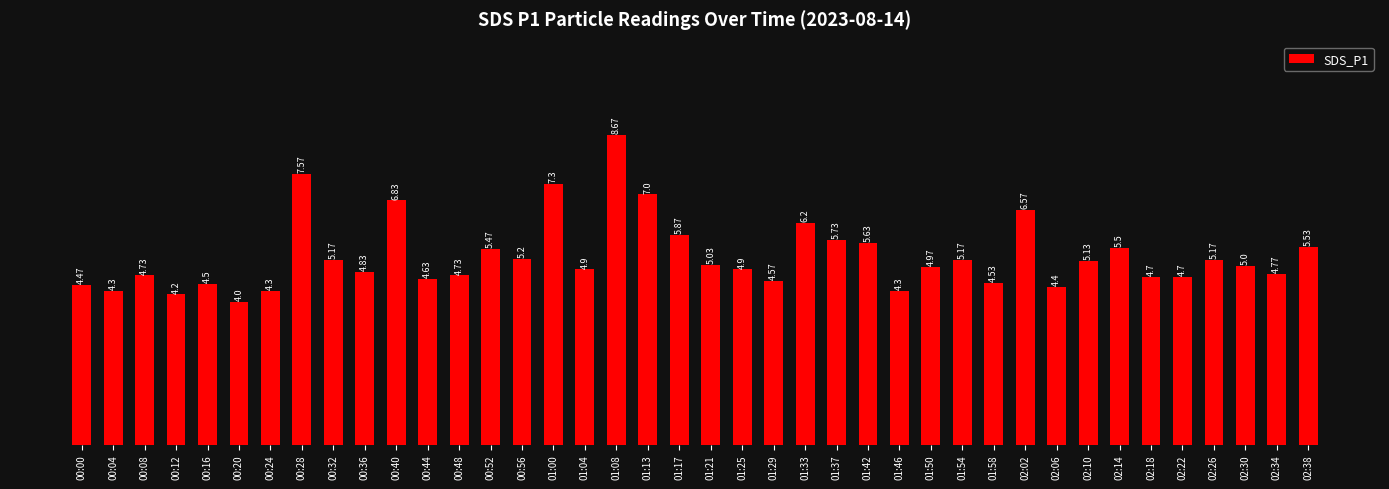

What position from the right is 01:21?

20